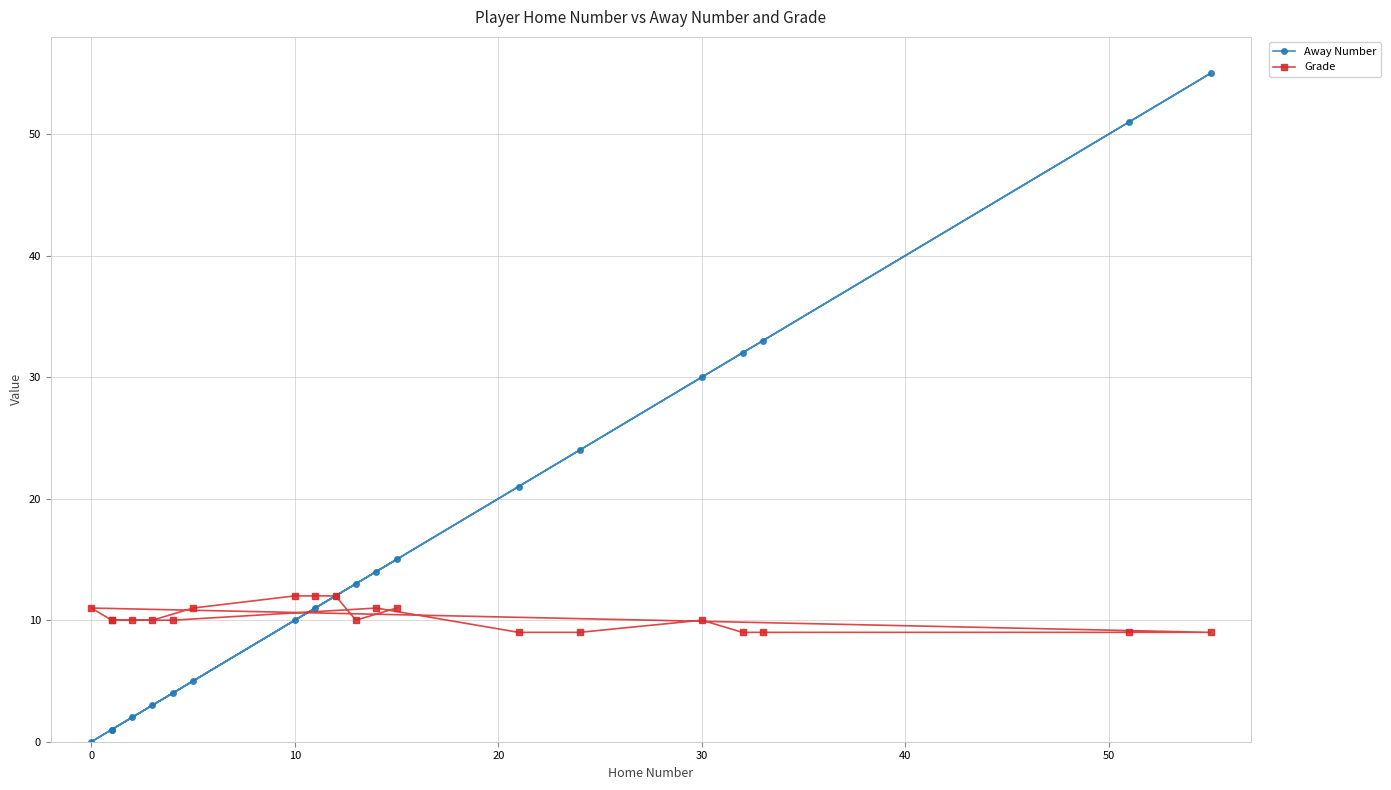

Which series has the largest total across all categories?

Away Number